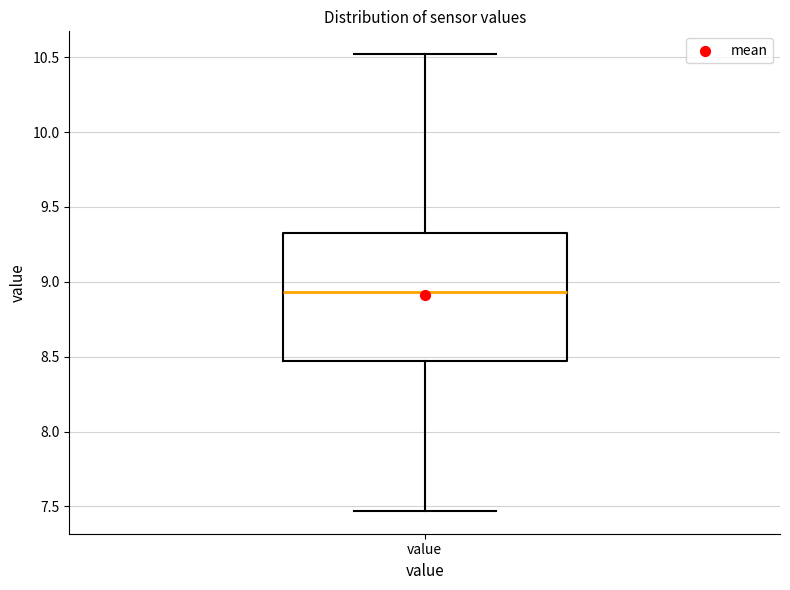

Where does the median line of the box for value sit on the y-axis? The values are not printed on the chart, so give them approximately, as read against the axis.

8.95